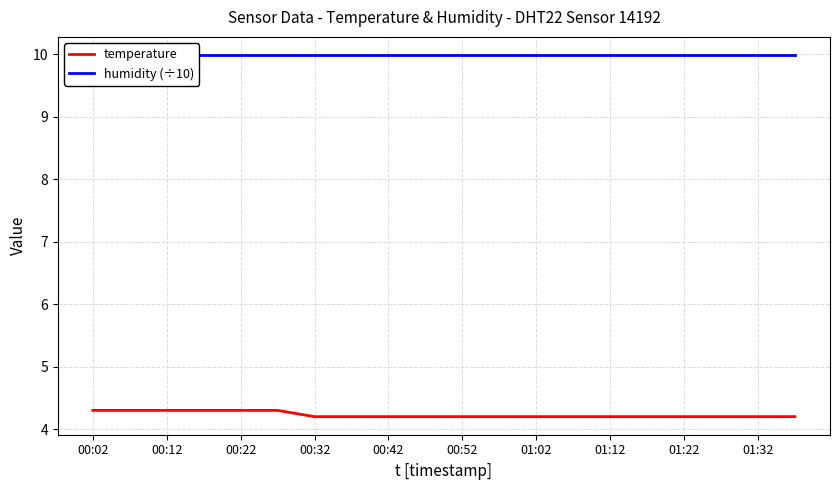

What is the value of the humidity (÷10) point at the 18th from the left?

10.0